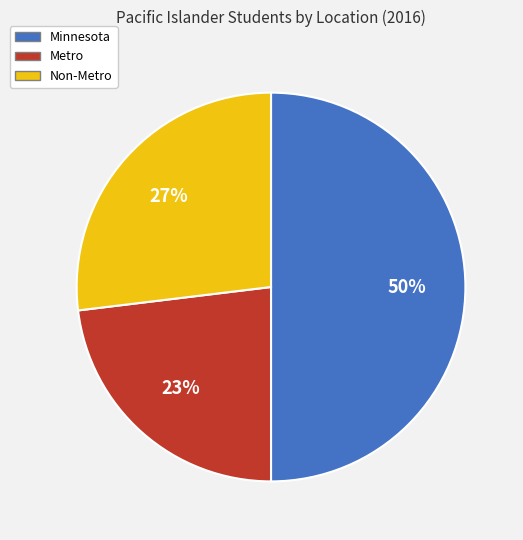

Do Minnesota and Non-Metro together represent more than half of the pie?

Yes